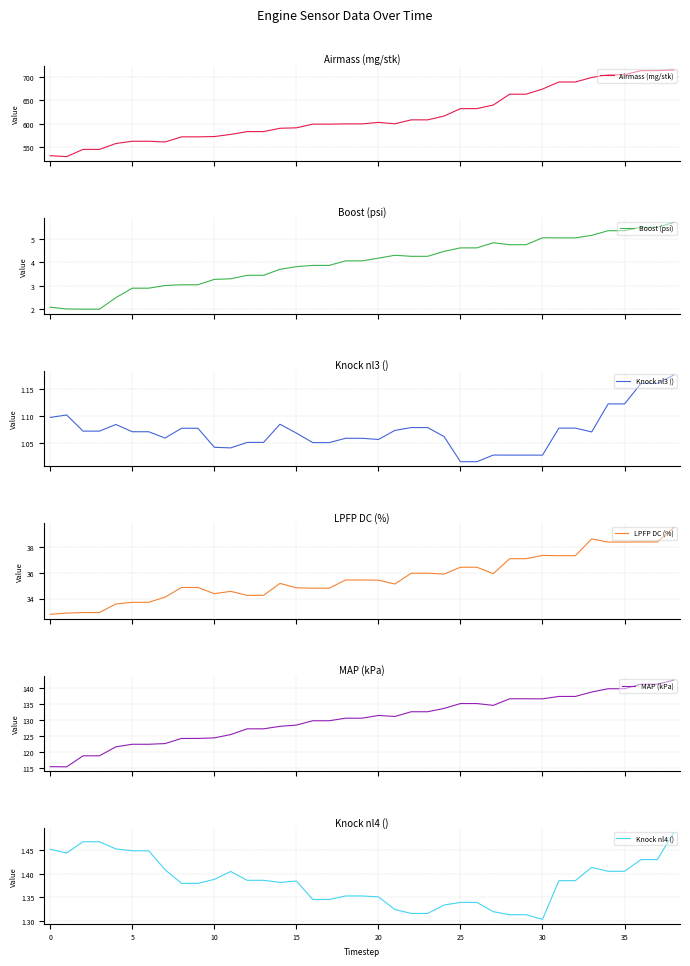

What is the label of the 16th point from the right?

23